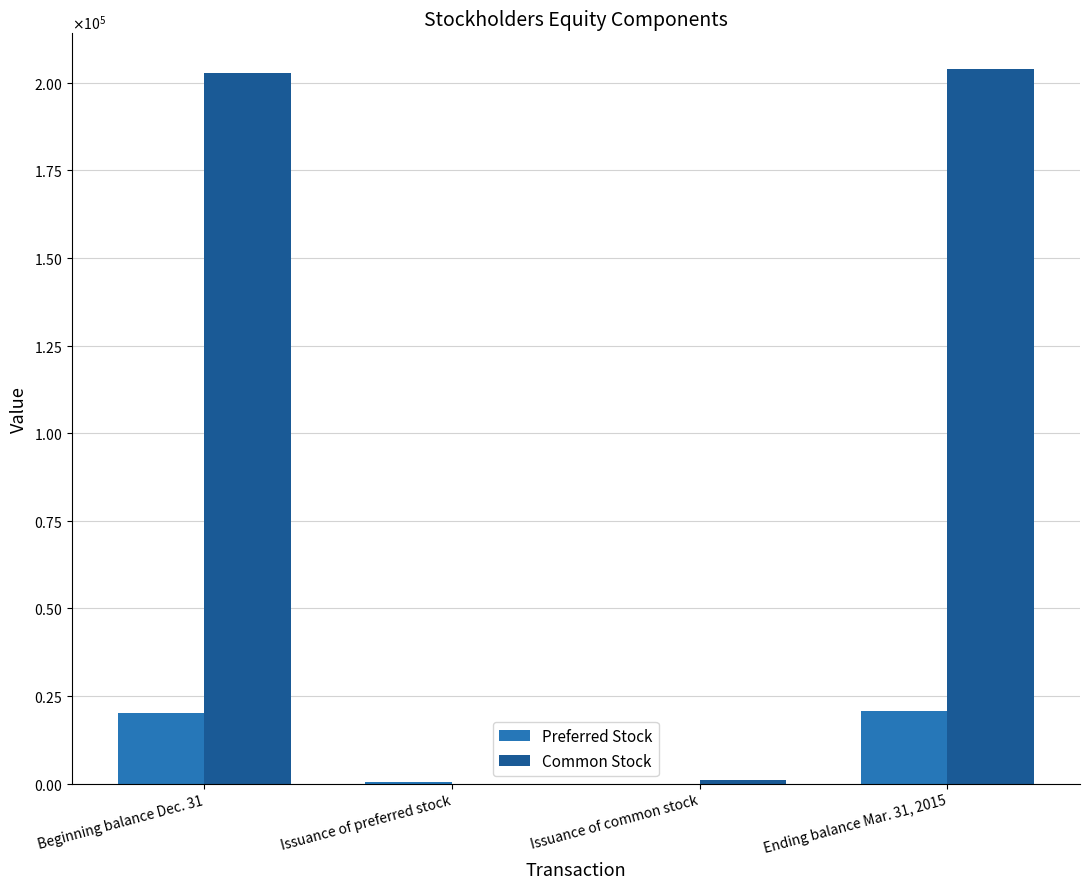

What is the average value of the Preferred Stock series?

10284